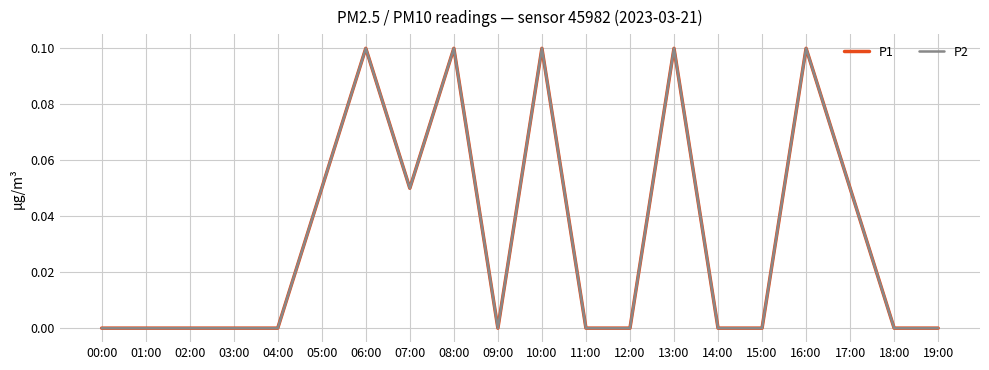

Is this an area chart (filled region under the line)?

No